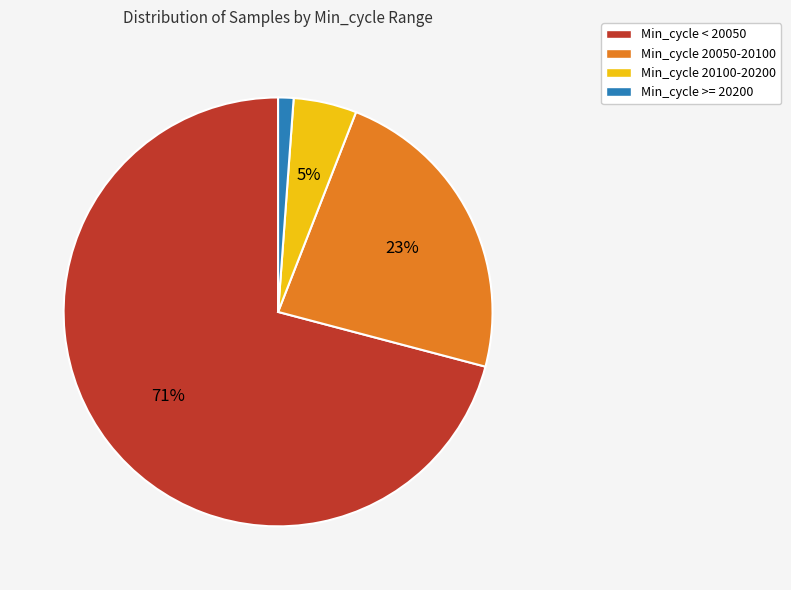

How many slices are in this pie chart?

4